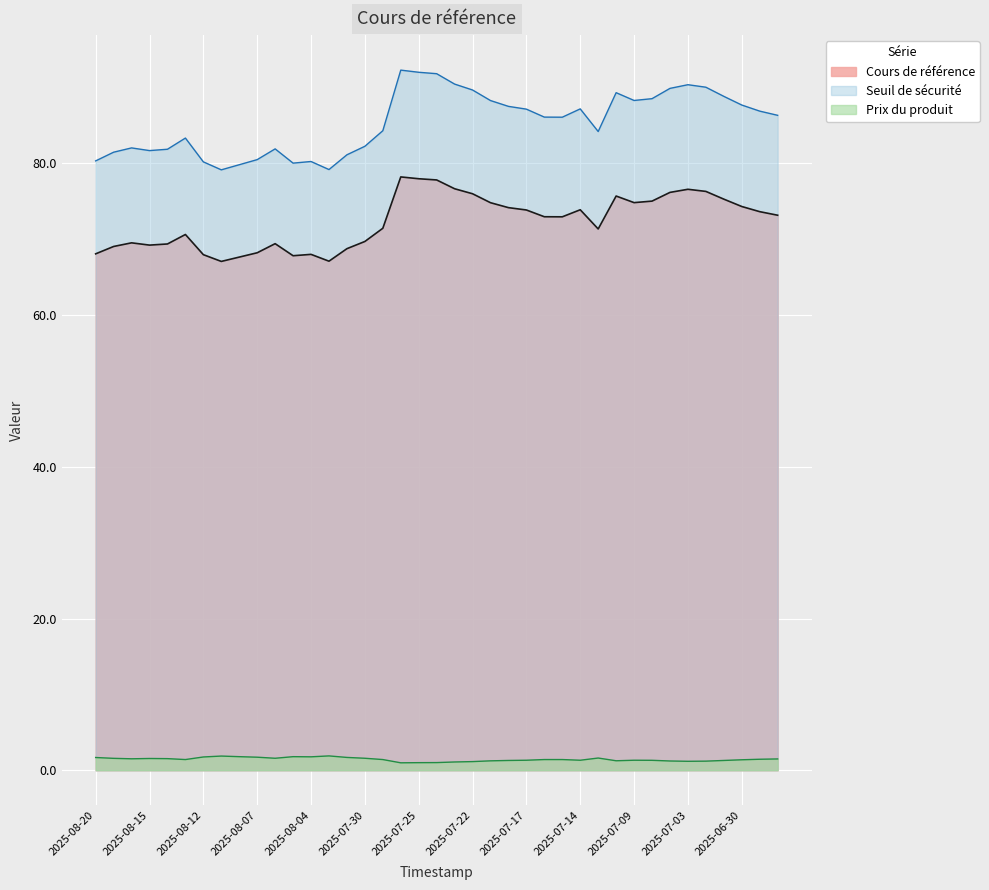

Between 2025-07-30 and 2025-07-15, which series saw the biggest shift?

Seuil de sécurité